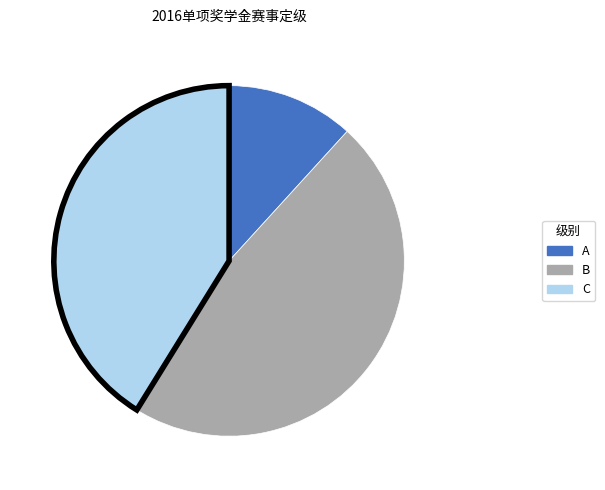

Does any single category account for the majority?

No